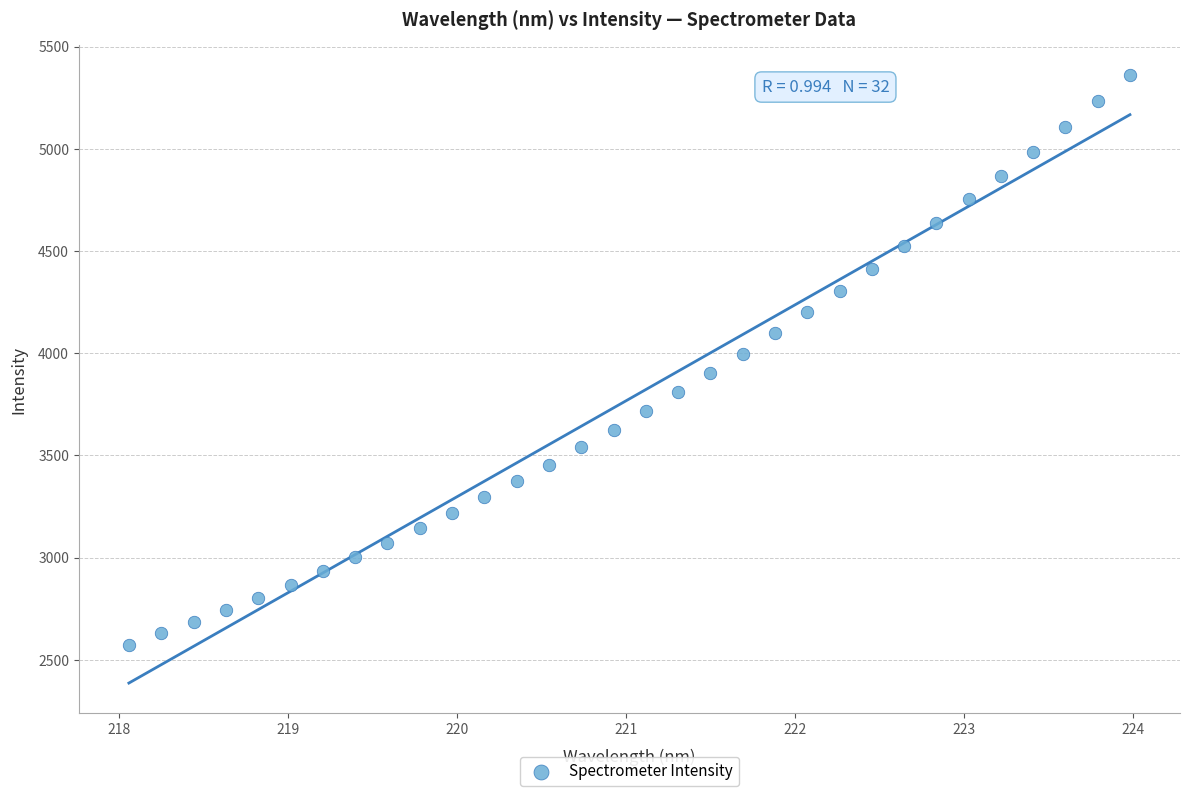

What is the range of X values (max minus min)?

5.9